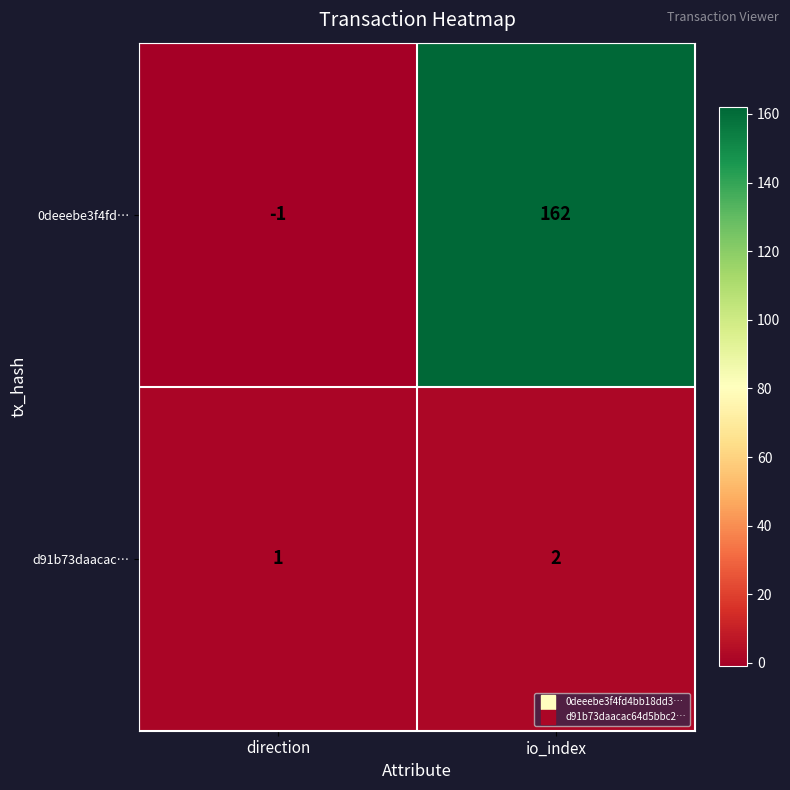

Rank the categories by 0deeebe3f4fd… value from highest to lowest.

io_index, direction